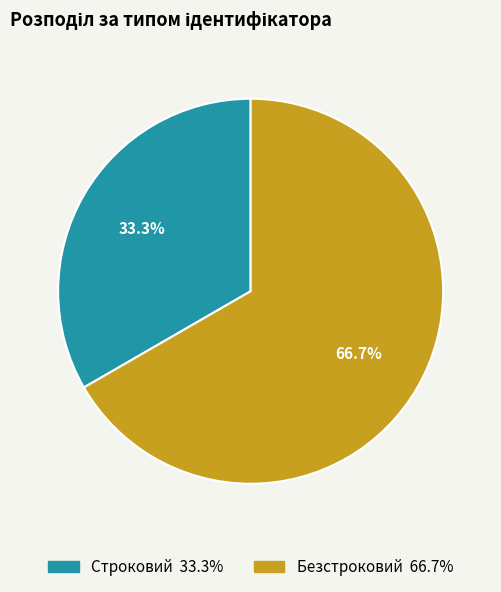

Between Строковий and Безстроковий, which is larger?

Безстроковий